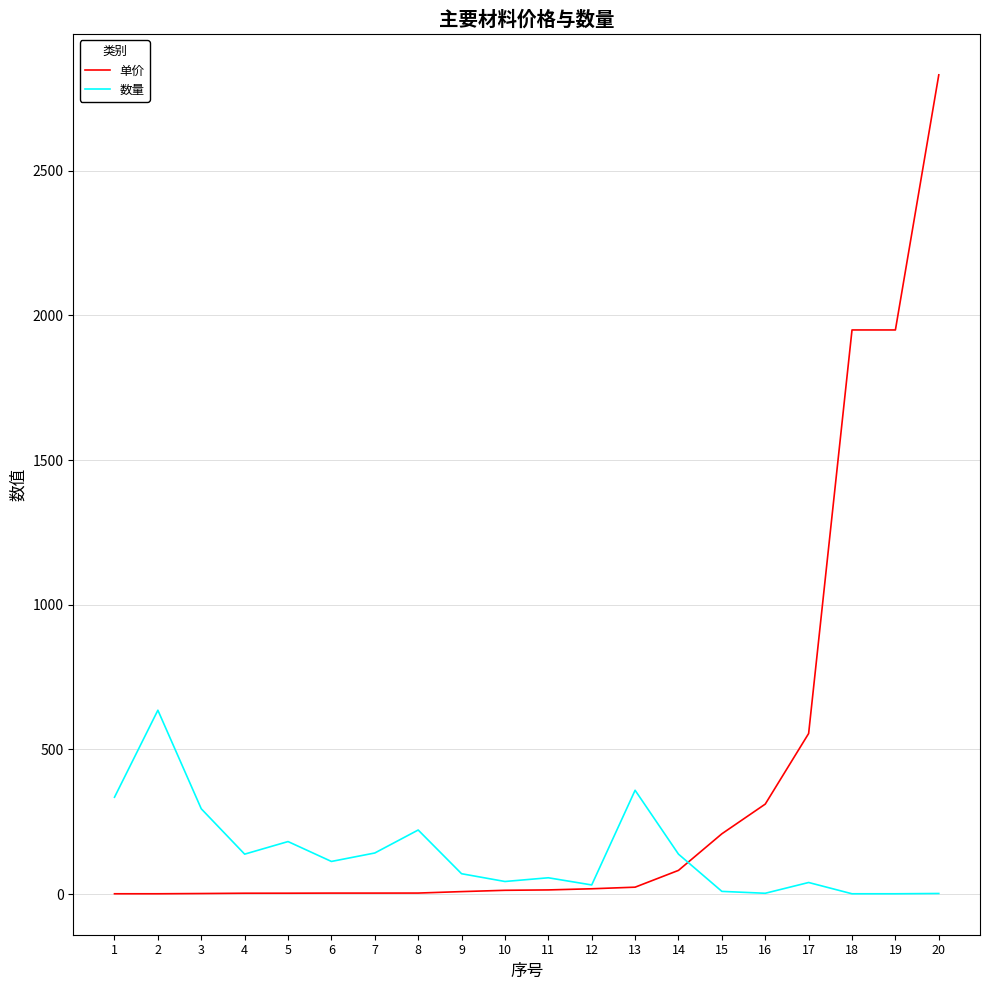

List the series in order of their peak value, highest first.

单价, 数量